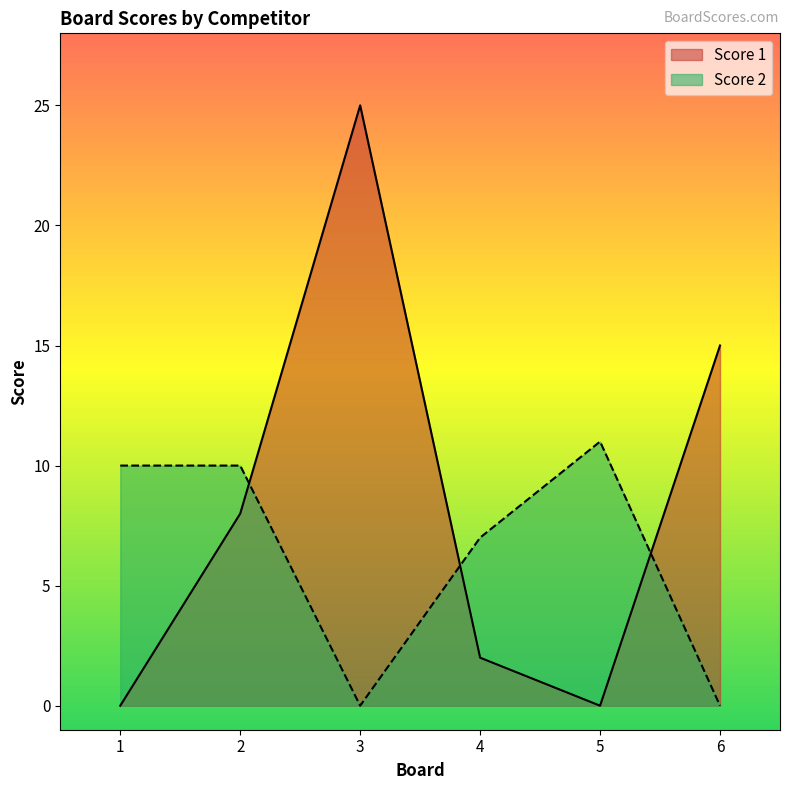

What is the difference between the maximum and minimum values in the Score 2 series?

11